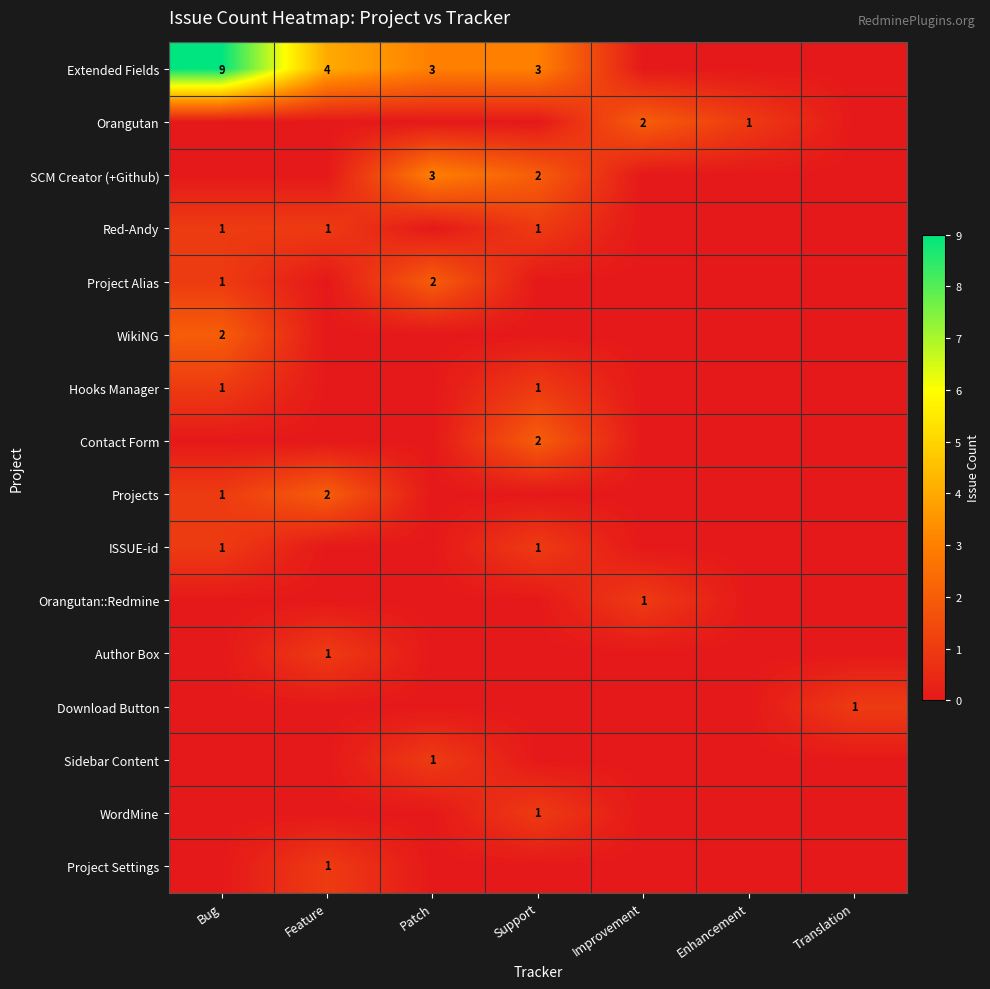

What is the total value across all series at Support?

11